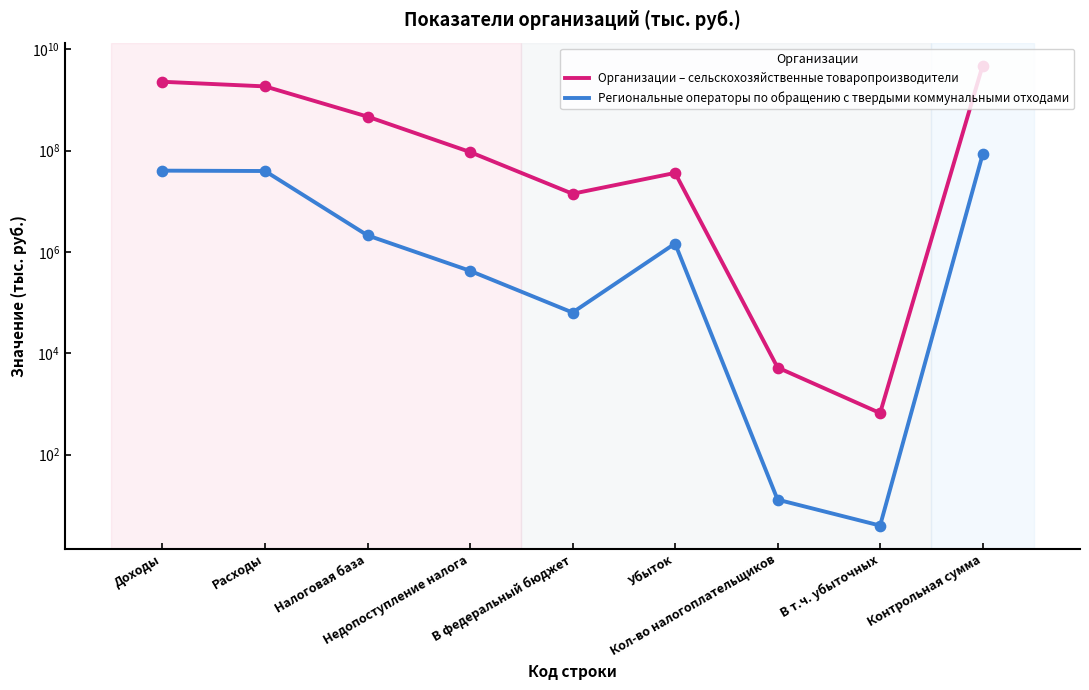

Which series reaches the maximum Y coordinate?

Организации – сельскохозяйственные товаропроизводители